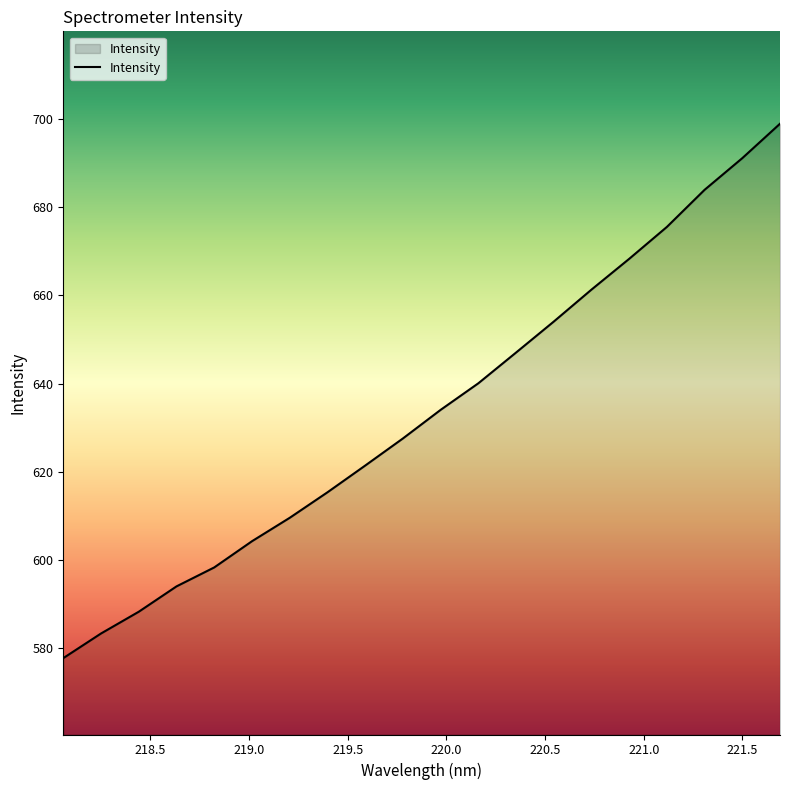

What is the maximum value shown in the chart?

699.0